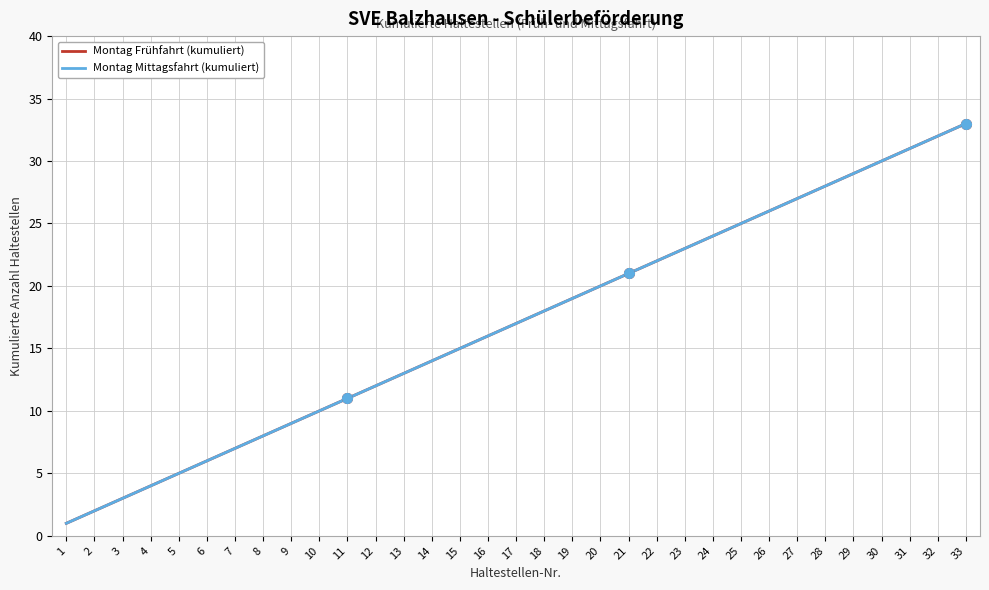

Reading left to right, extract all data points from this chart.

Montag Frühfahrt (kumuliert): 1	2	3	4	5	6	7	8	9	10	11	12	13	14	15	16	17	18	19	20	21	22	23	24	25	26	27	28	29	30	31	32	33
Montag Mittagsfahrt (kumuliert): 1	2	3	4	5	6	7	8	9	10	11	12	13	14	15	16	17	18	19	20	21	22	23	24	25	26	27	28	29	30	31	32	33